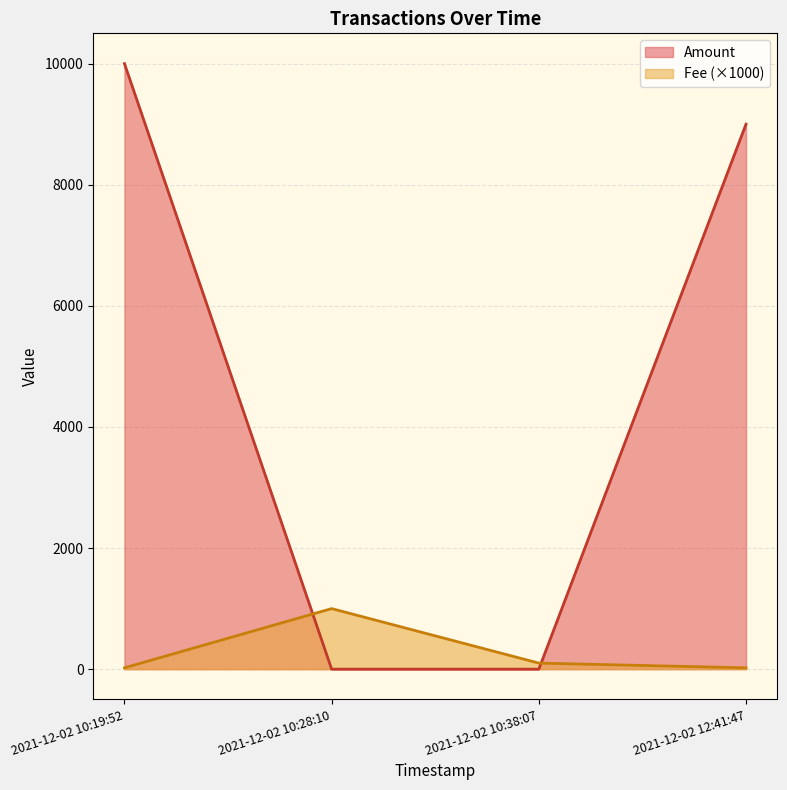

Reading left to right, what are all the values shown in this chart?

Amount: 10000.0	0.0	0.0	9000.0
Fee (×1000): 22.1	1000.0	100.0	22.1